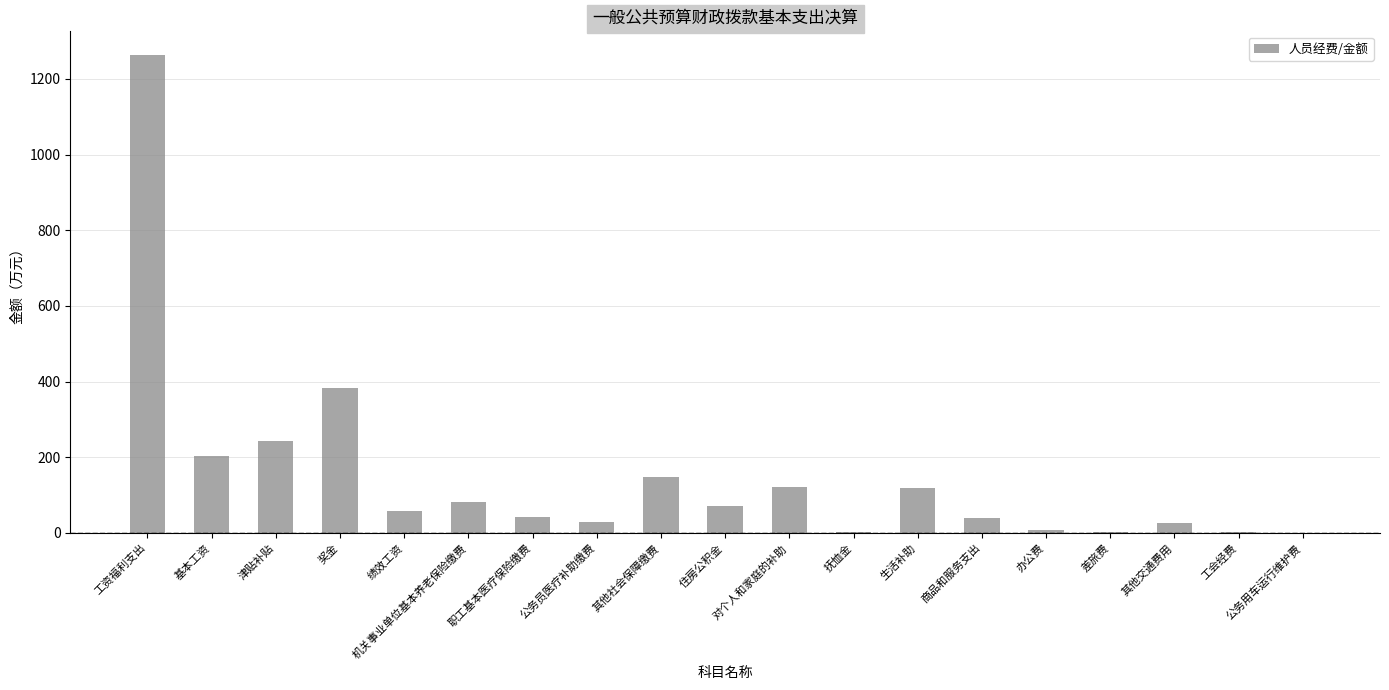

What is the approximate value at 基本工资?

202.9